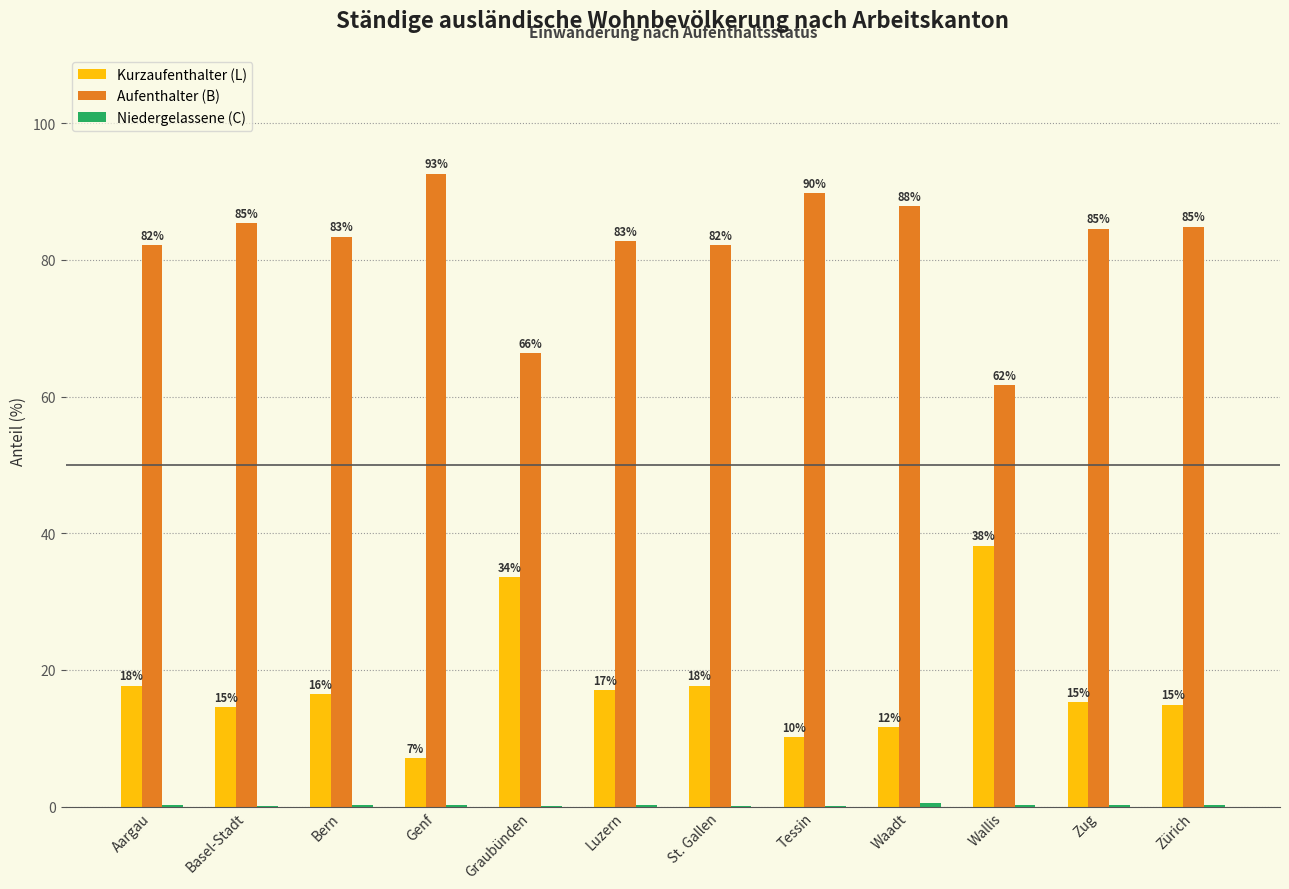

What value does the Aufenthalter (B) series have at Zug?

84.5